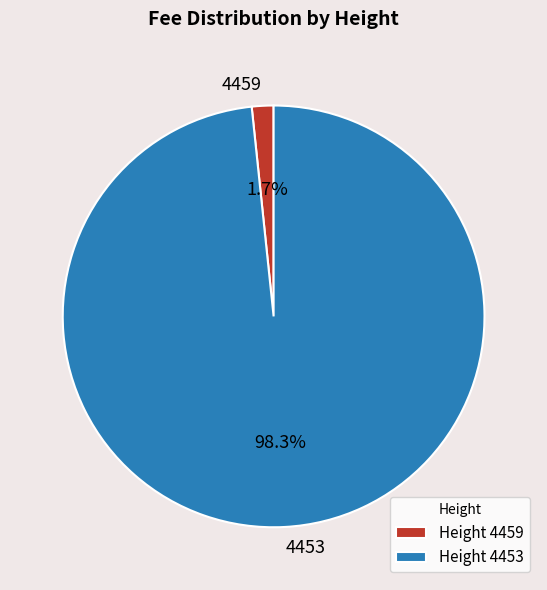

Rank the categories by value from highest to lowest.

4453, 4459